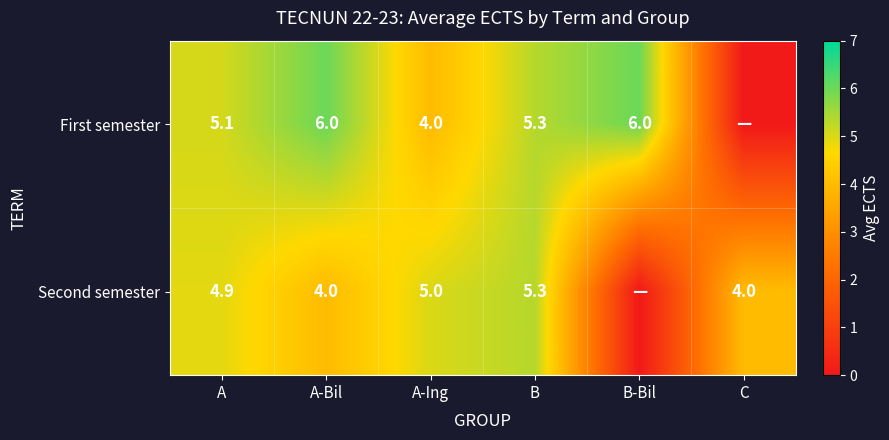

True or false: Second semester has a value of 5.3 at B.

True